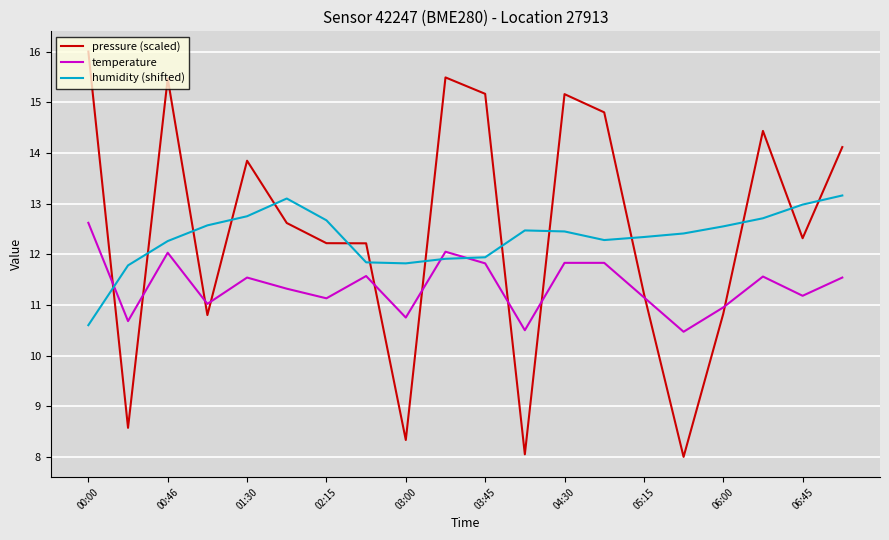

List the series in order of their peak value, lowest first.

temperature, humidity (shifted), pressure (scaled)